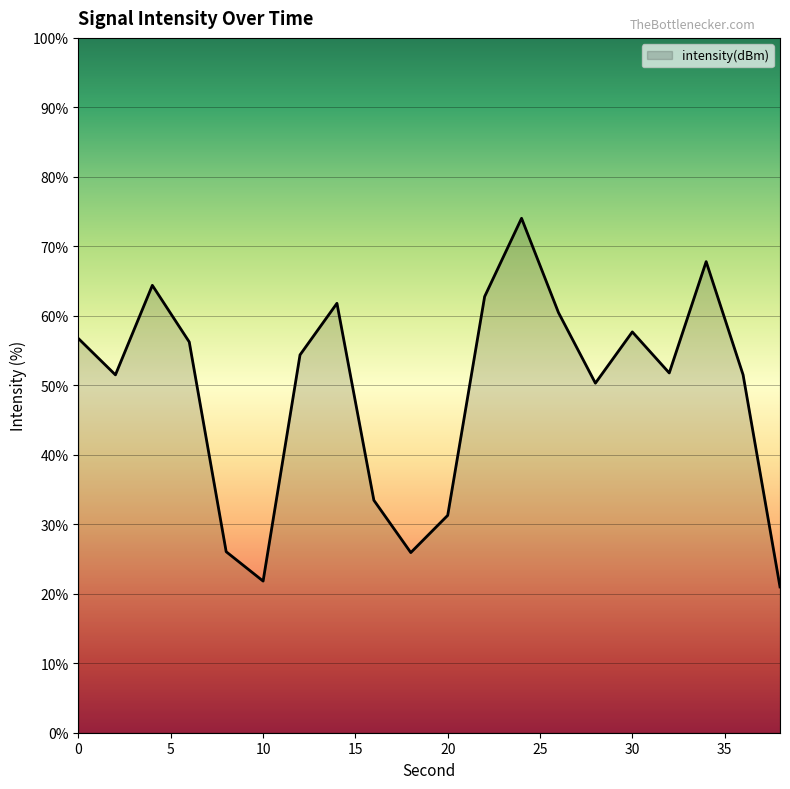

What is the sum of all values?

980.9